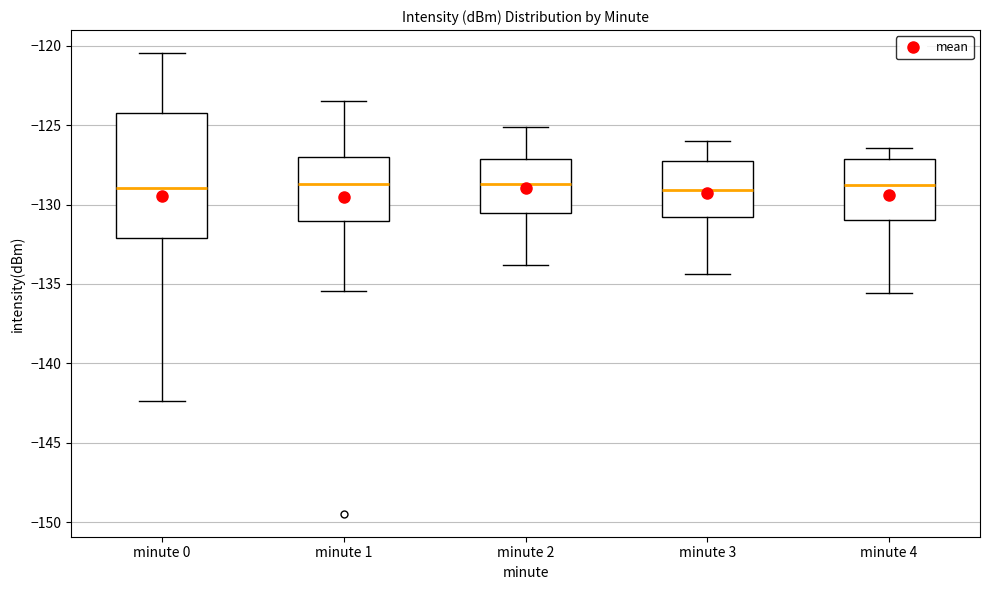

Reading left to right, transcribe this box plot: for each box, give where its median line is, the range the box spans, and where its two whiskers end, as read against the y-axis. The values are not printed on the chart, so give them approximately, as read against the axis.

minute 0: median -129.0, box -132.0 to -124.0, whiskers -142.5 to -120.5
minute 1: median -128.5, box -131.0 to -127.0, whiskers -135.5 to -123.5
minute 2: median -128.5, box -130.5 to -127.0, whiskers -134.0 to -125.0
minute 3: median -129.0, box -131.0 to -127.0, whiskers -134.5 to -126.0
minute 4: median -129.0, box -131.0 to -127.0, whiskers -135.5 to -126.5